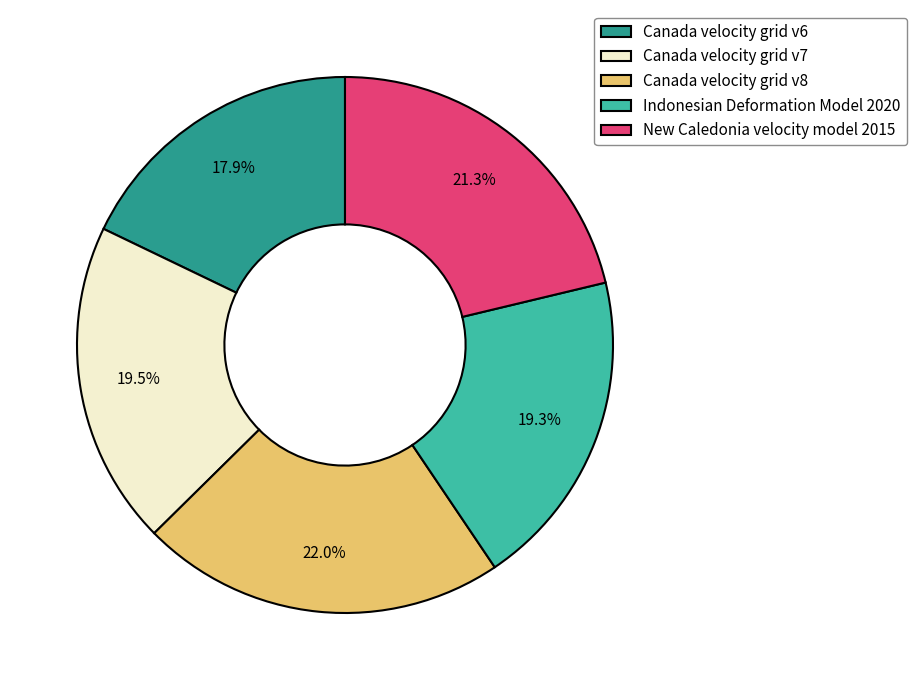

To the nearest percent, what percentage of the pie is Canada velocity grid v8?

22%